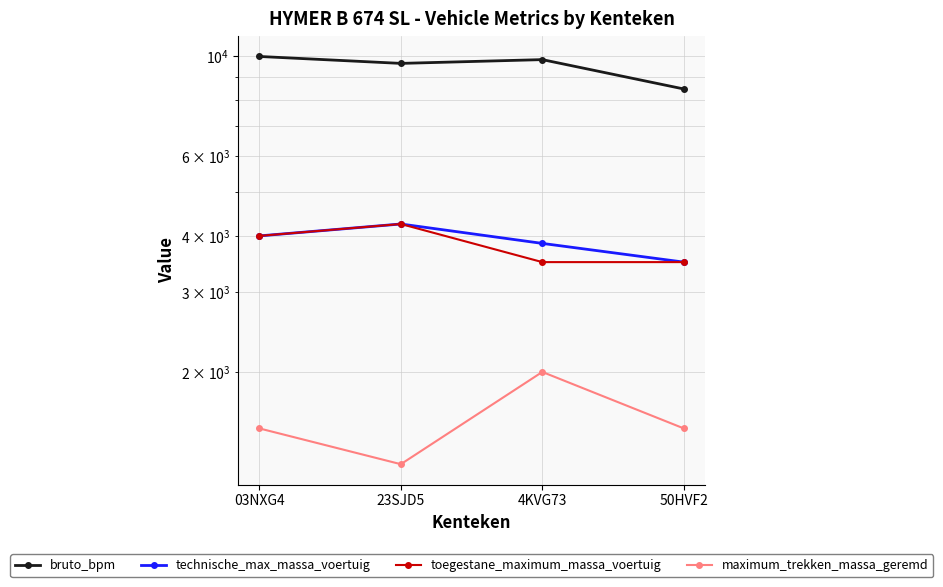

In technische_max_massa_voertuig, how many points are higher than both neighbors (excluding endpoints)?

1